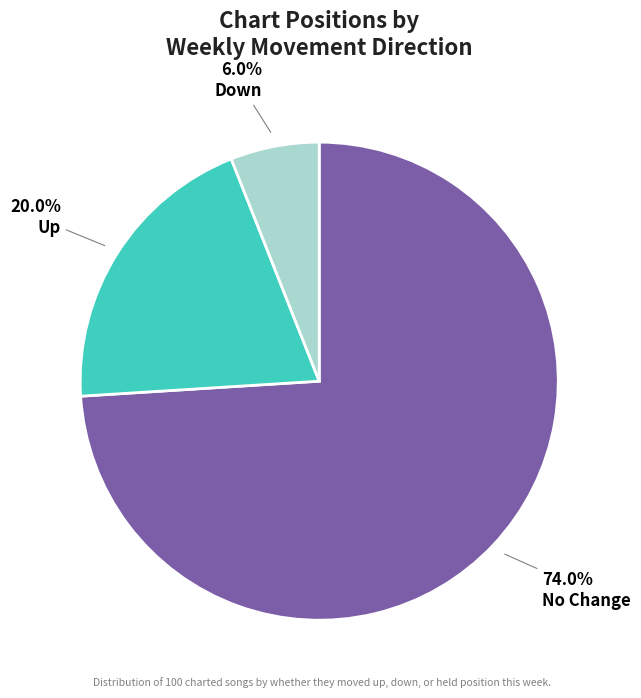

Is there a majority slice in this chart?

Yes